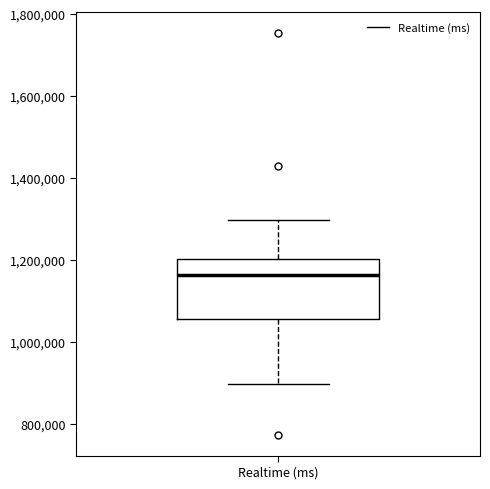

Where does the lower whisker of the box for Realtime (ms) end on the y-axis? The values are not printed on the chart, so give them approximately, as read against the axis.

900000